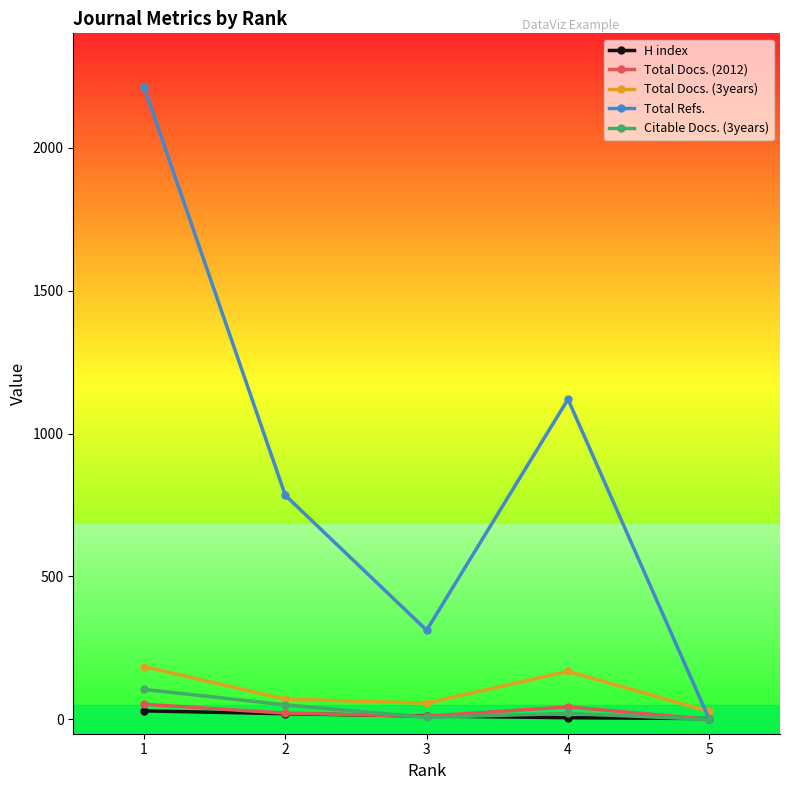

What is the total value across all series at 2?

948